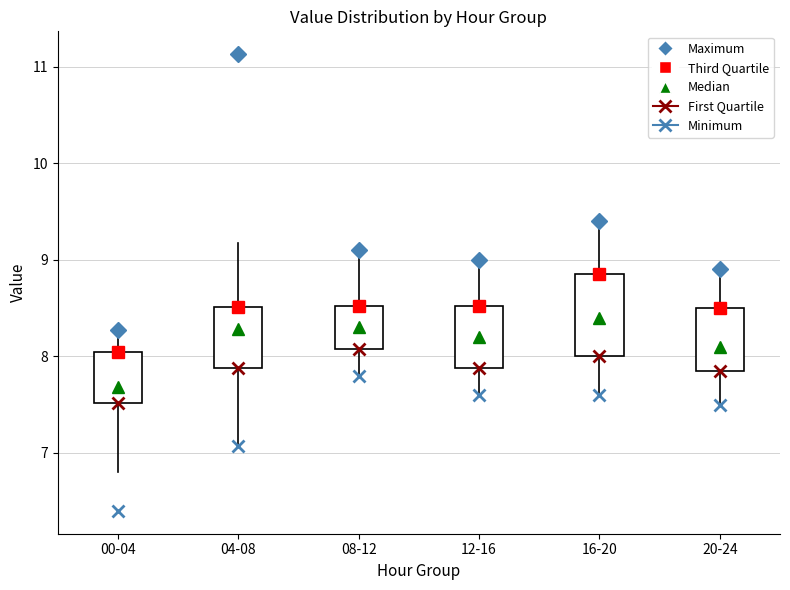

Where is the upper edge of the box for 08-12 on the y-axis? The values are not printed on the chart, so give them approximately, as read against the axis.

8.5